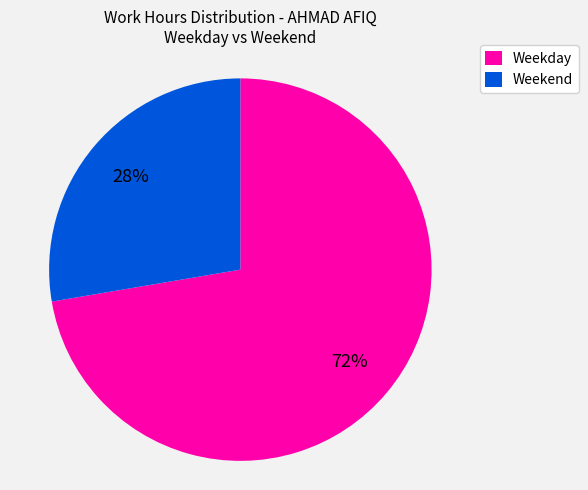

To the nearest percent, what is the average slice percentage?

50%